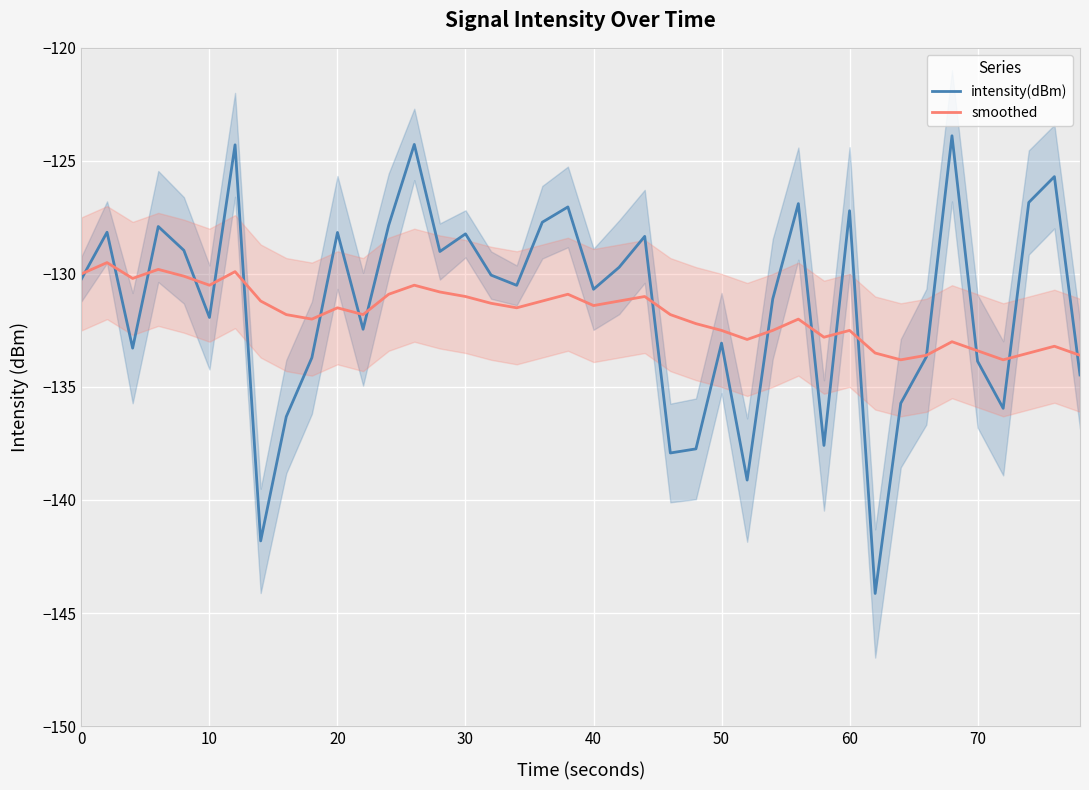

True or false: smoothed has a value of -131.5 at 20.

True